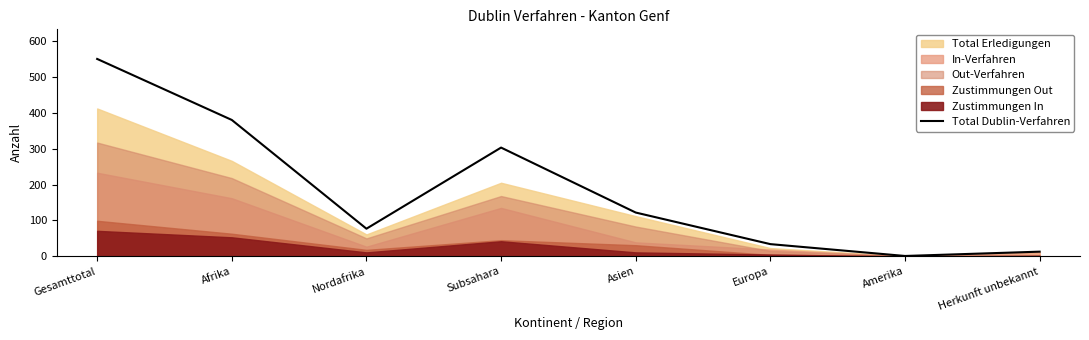

How many data points are less than 122?

4